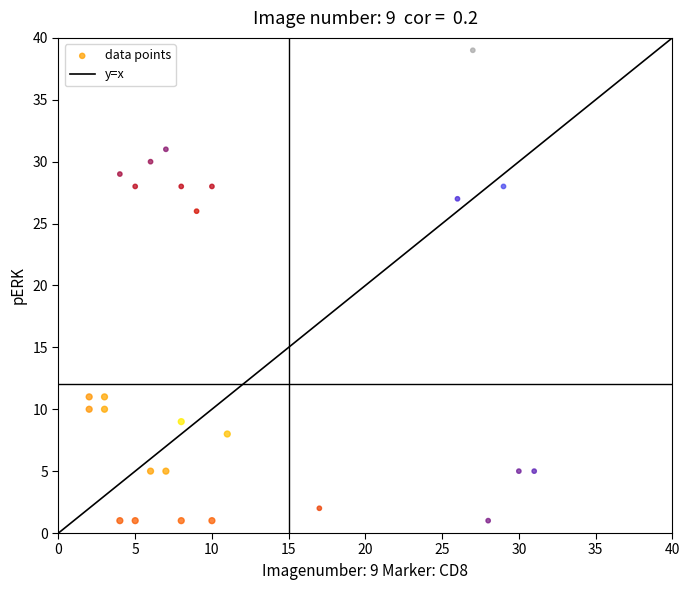

What is the range of Y values (max minus min)?

38